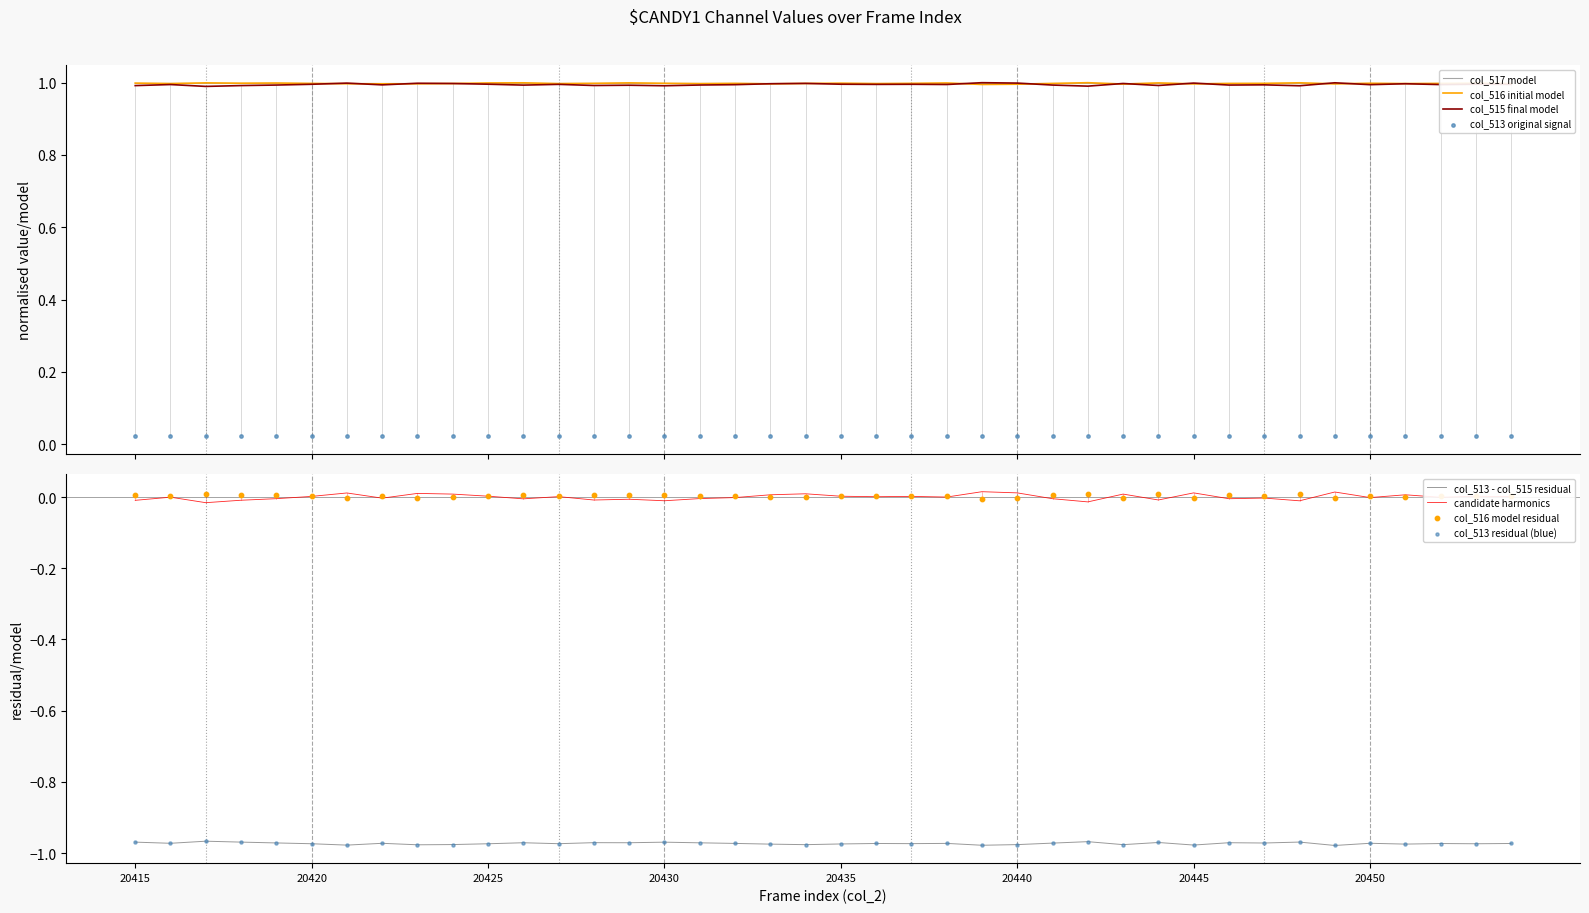

Which series contains the highest Y value?

col_515